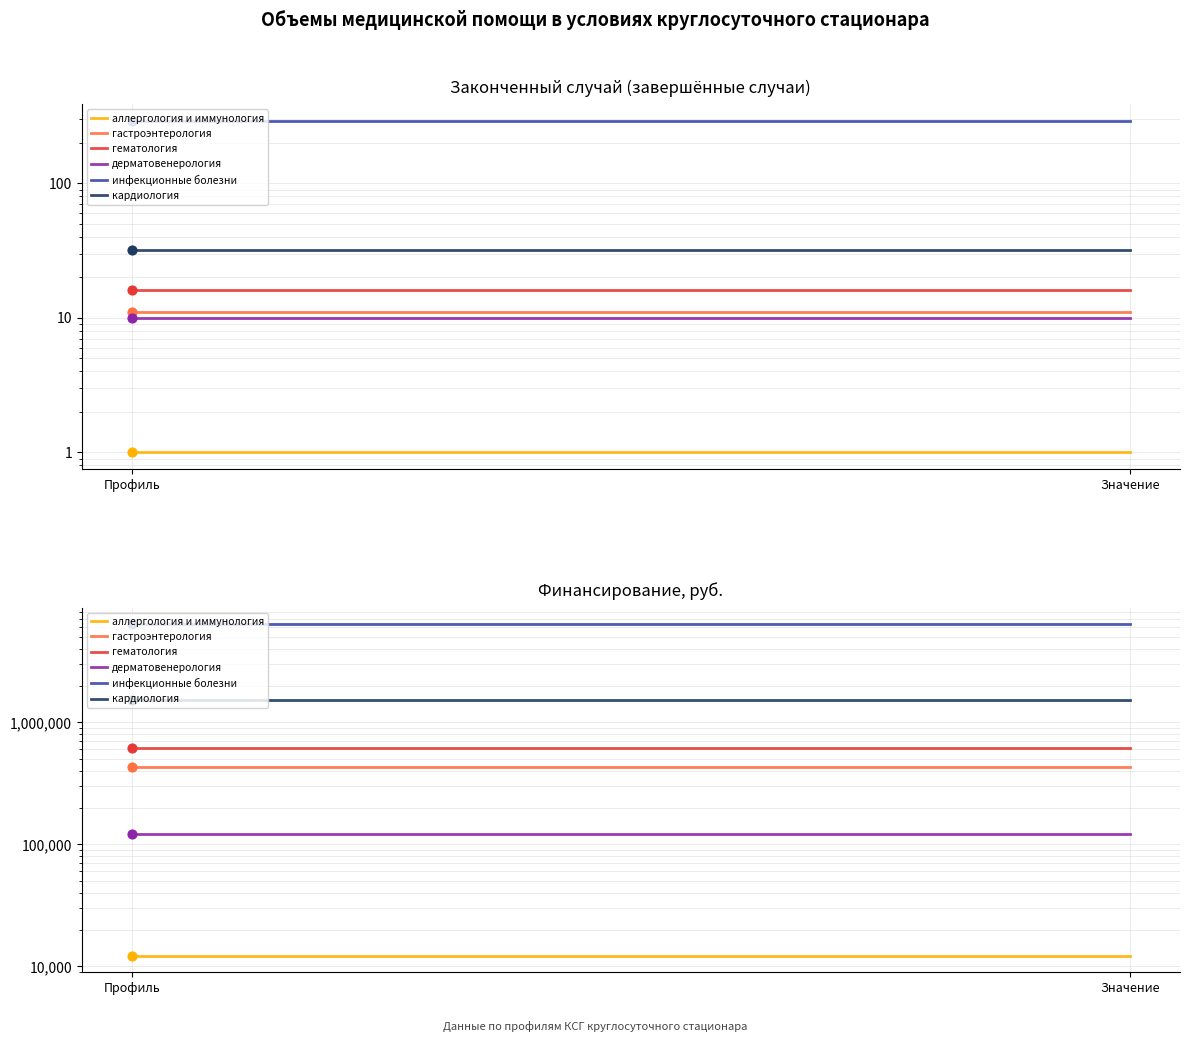

What are all the series names shown in the legend?

аллергология и иммунология, гастроэнтерология, гематология, дерматовенерология, инфекционные болезни, кардиология